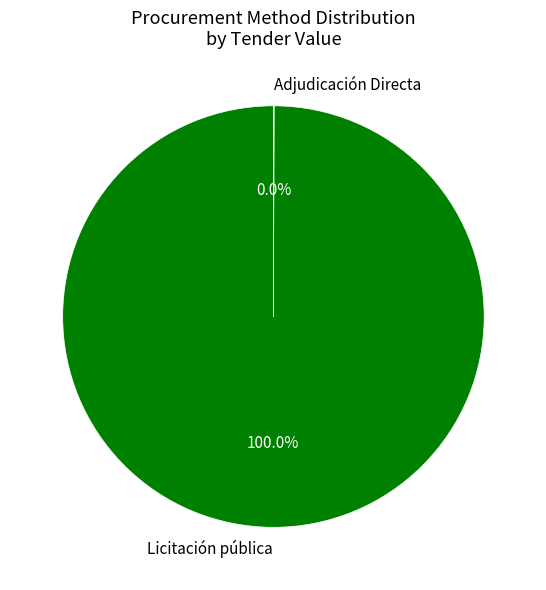

To the nearest percent, what is the average slice percentage?

50%